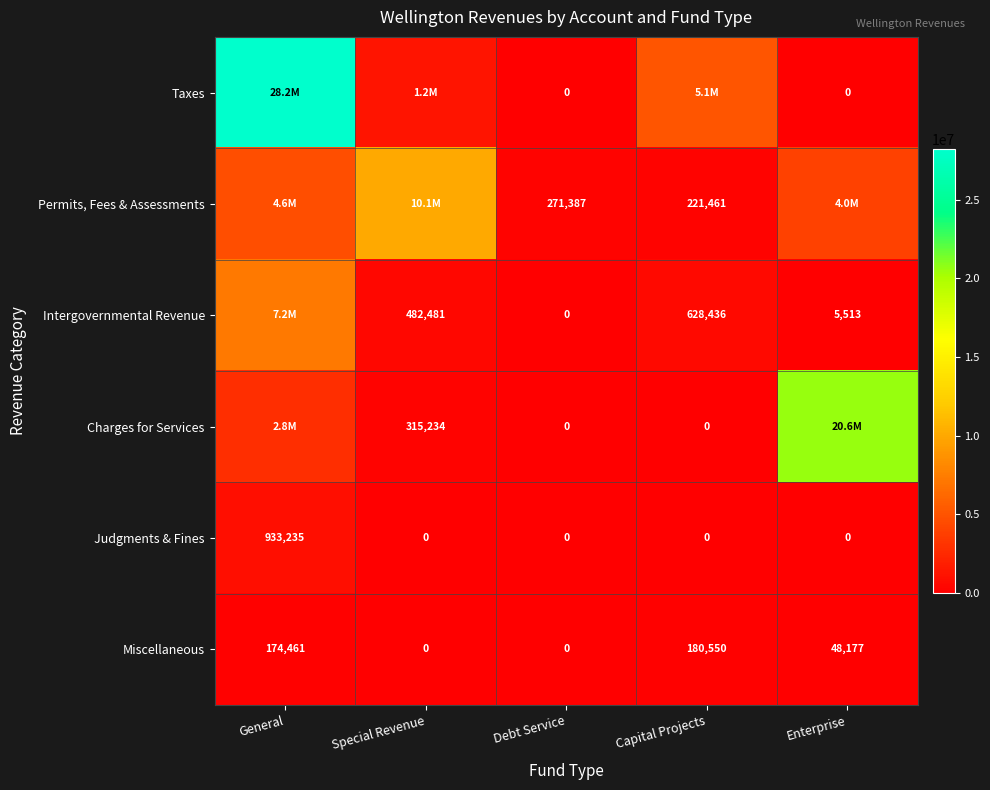

Which has a higher value, Enterprise or Capital Projects?

Capital Projects